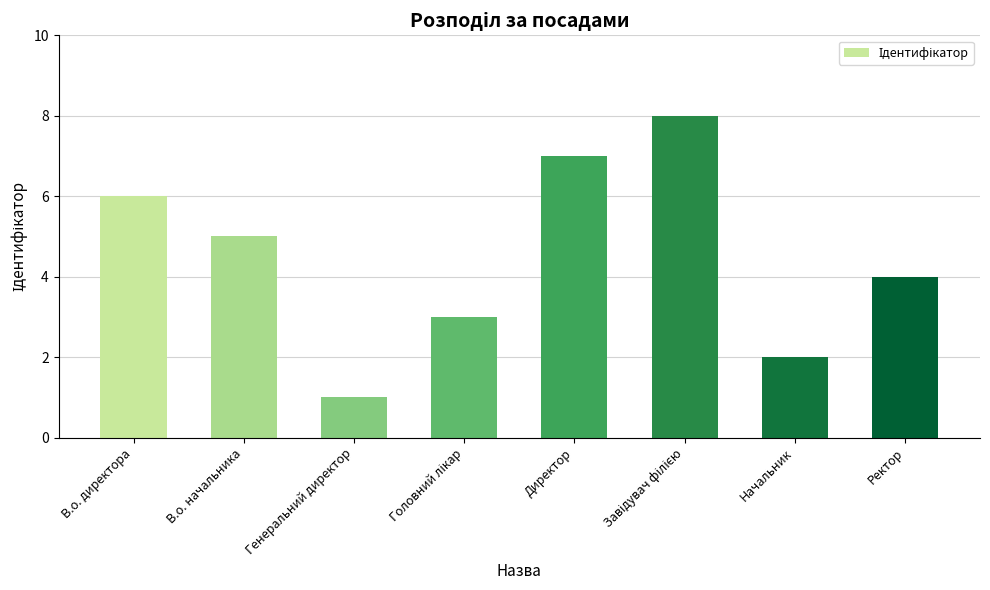

What is the difference between the maximum and minimum values?

7